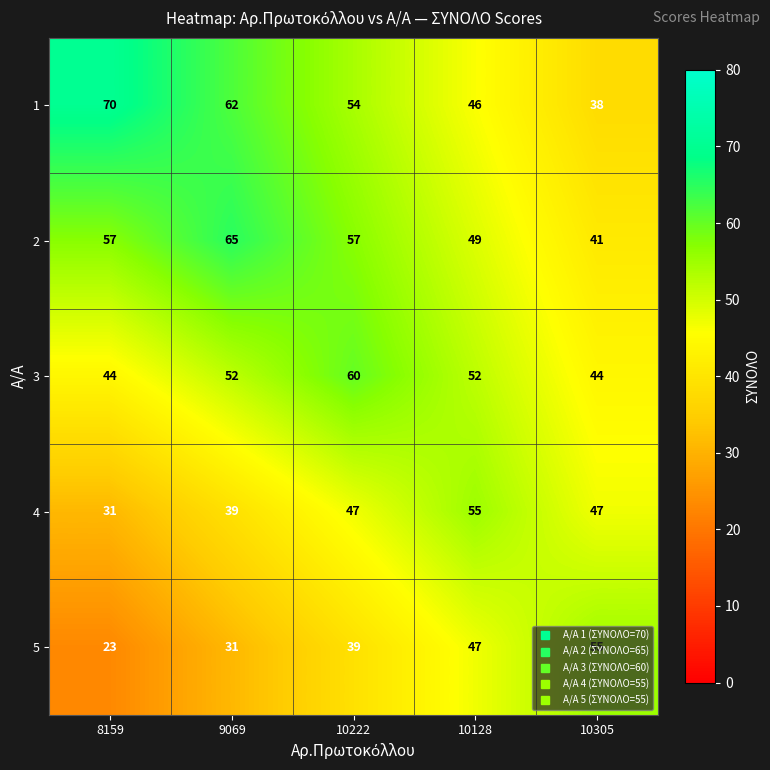

How many distinct data groups are displayed?

5